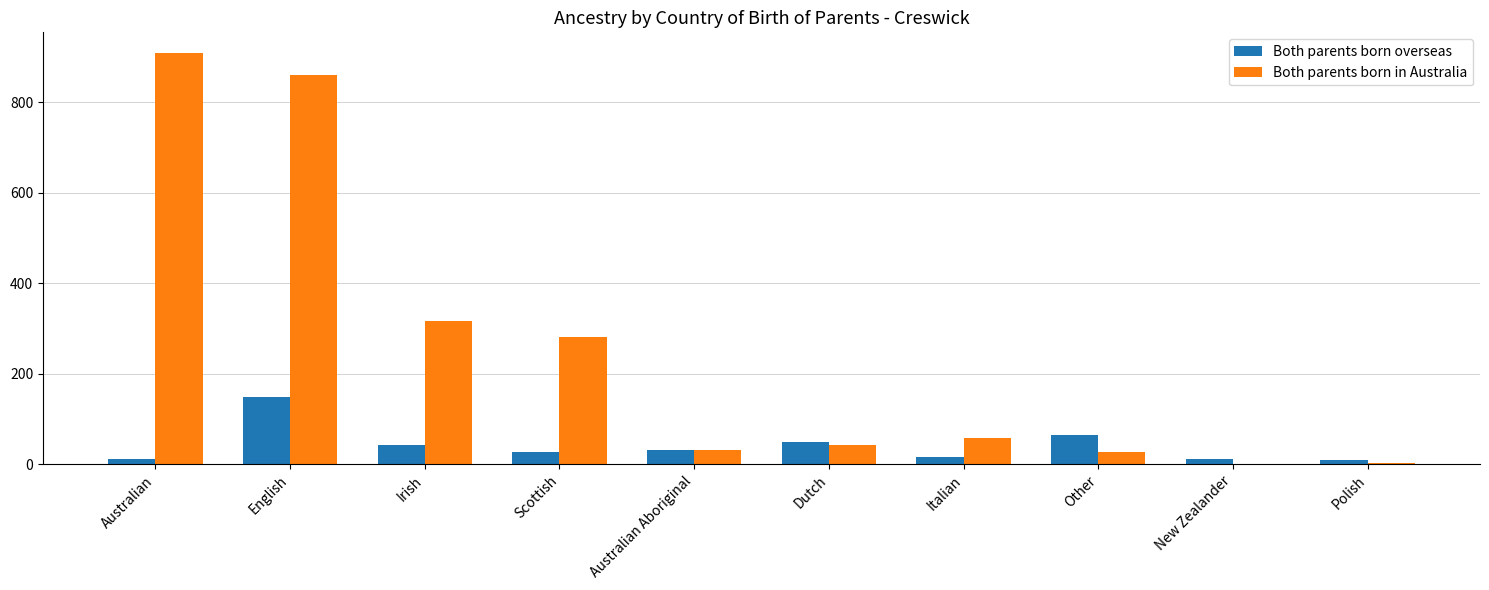

True or false: Both parents born in Australia has a value of 27 at Other.

True